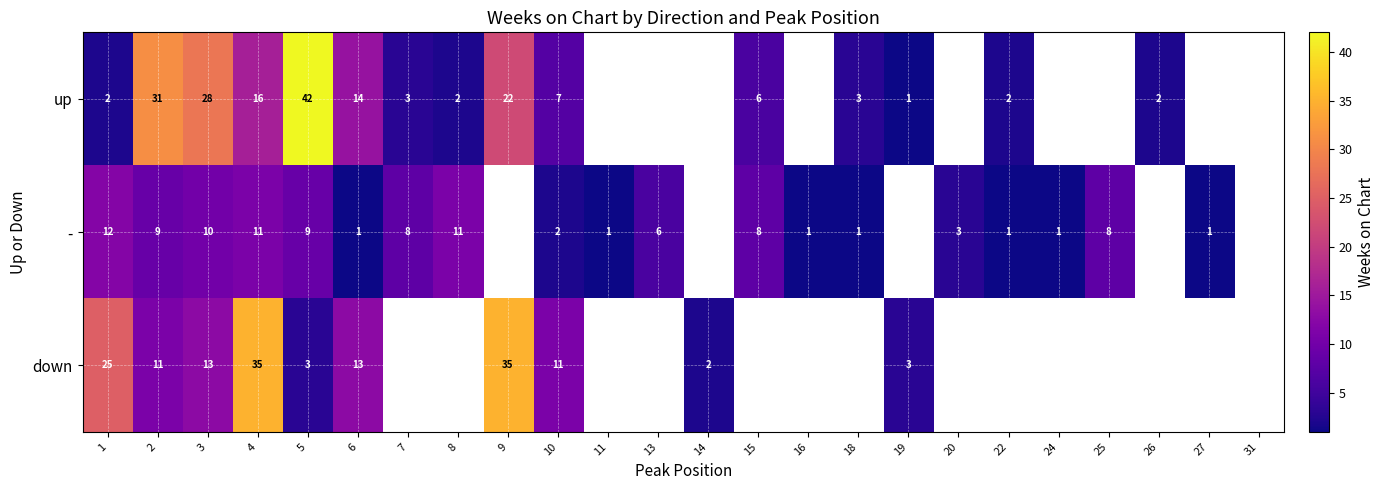

Which series changed the most between 3 and 5?

up